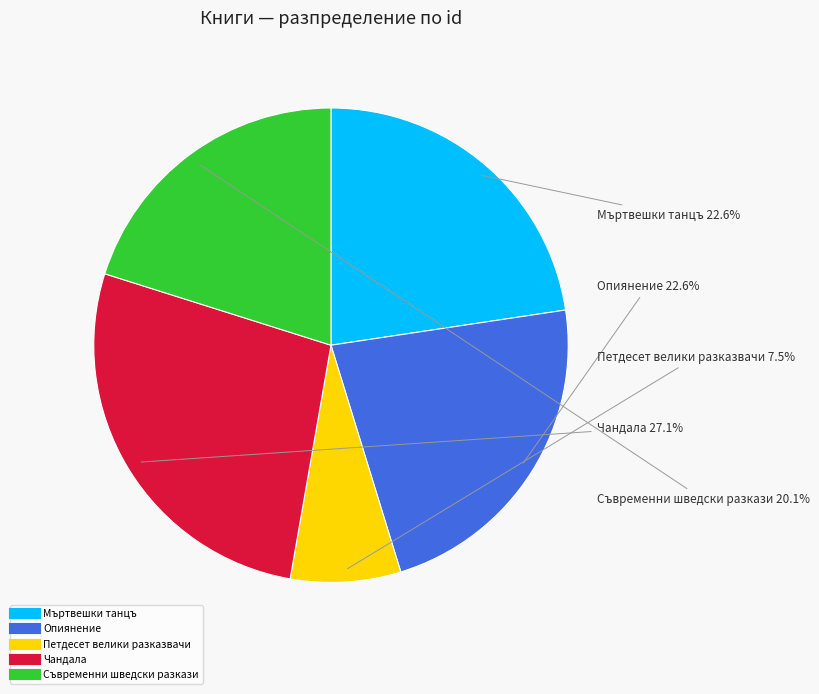

Count the number of slices in the pie.

5